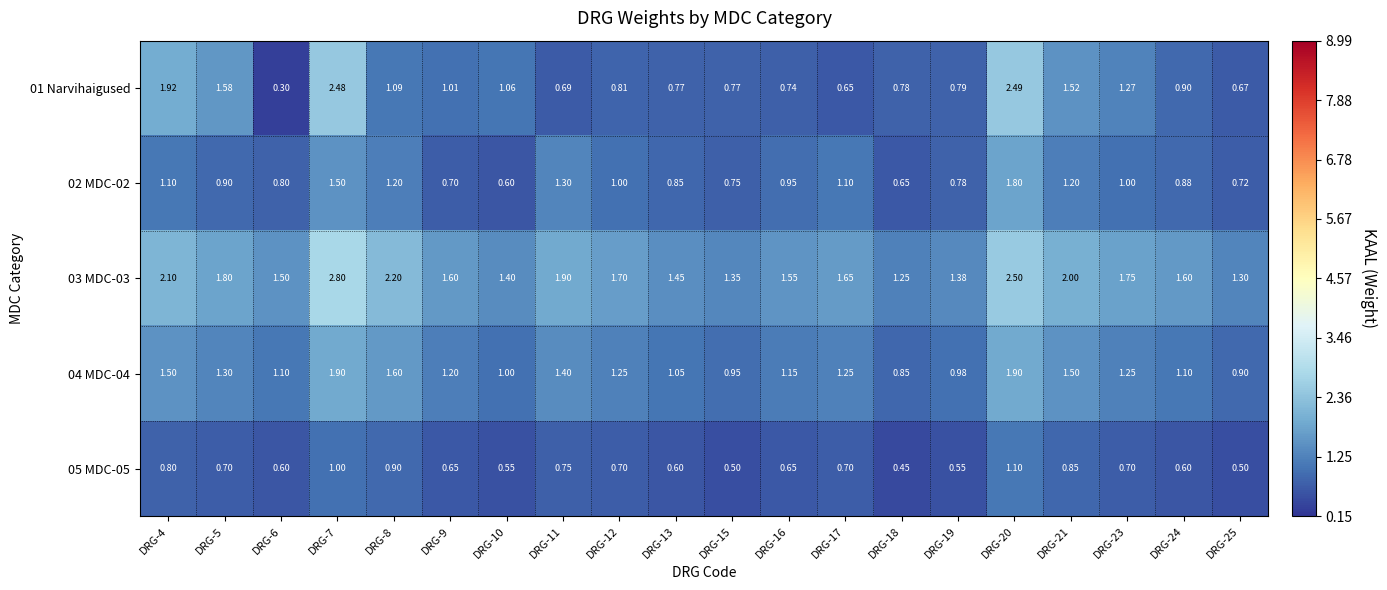

Rank the series by their maximum value, from highest to lowest.

03 MDC-03, 01 Narvihaigused, 04 MDC-04, 02 MDC-02, 05 MDC-05